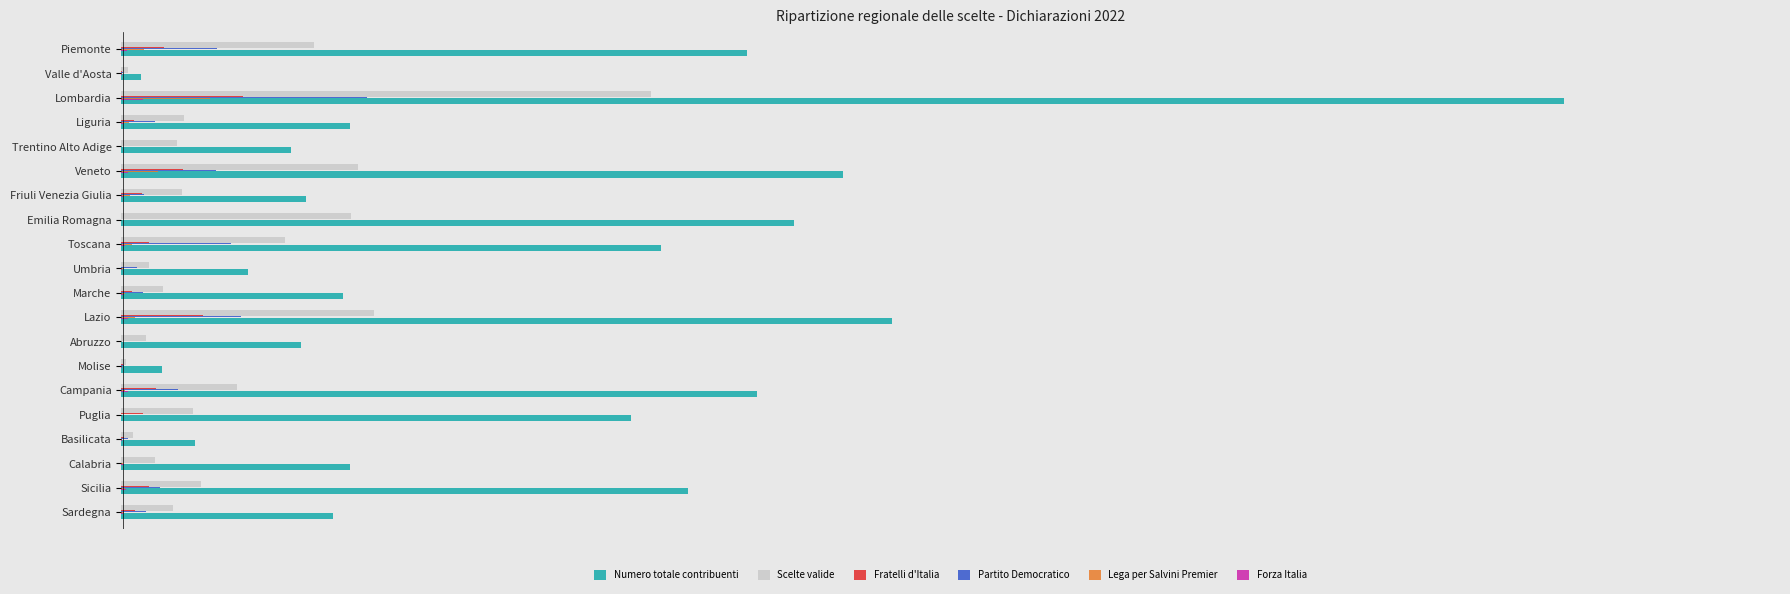

What are all the series names shown in the legend?

Numero totale contribuenti, Scelte valide, Fratelli d'Italia, Partito Democratico, Lega per Salvini Premier, Forza Italia